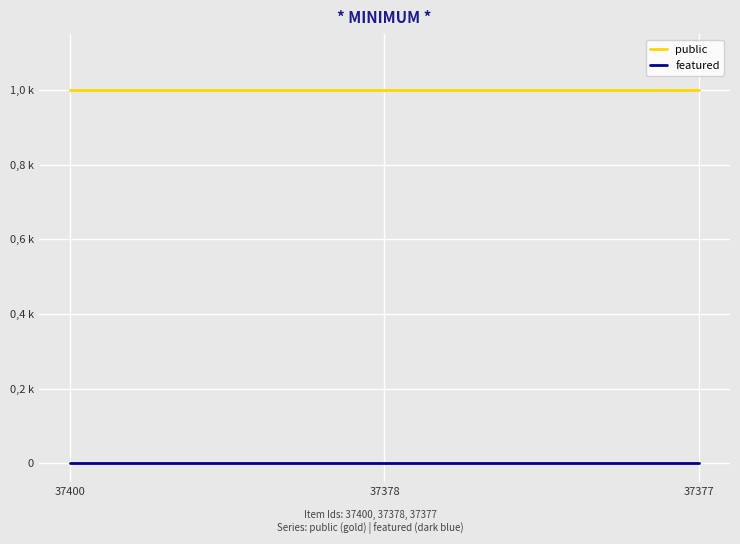

What is the value of the public point at the 1st from the left?

1